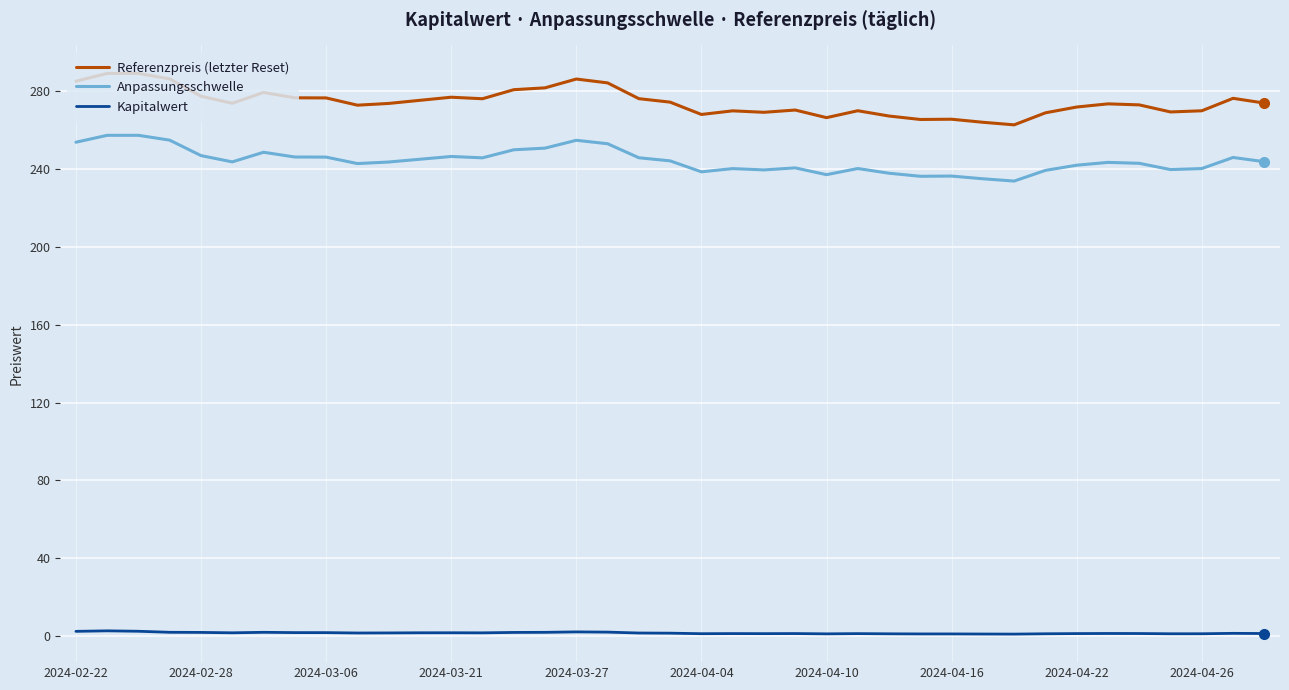

Rank the series by their maximum value, from lowest to highest.

Kapitalwert, Anpassungsschwelle, Referenzpreis (letzter Reset)